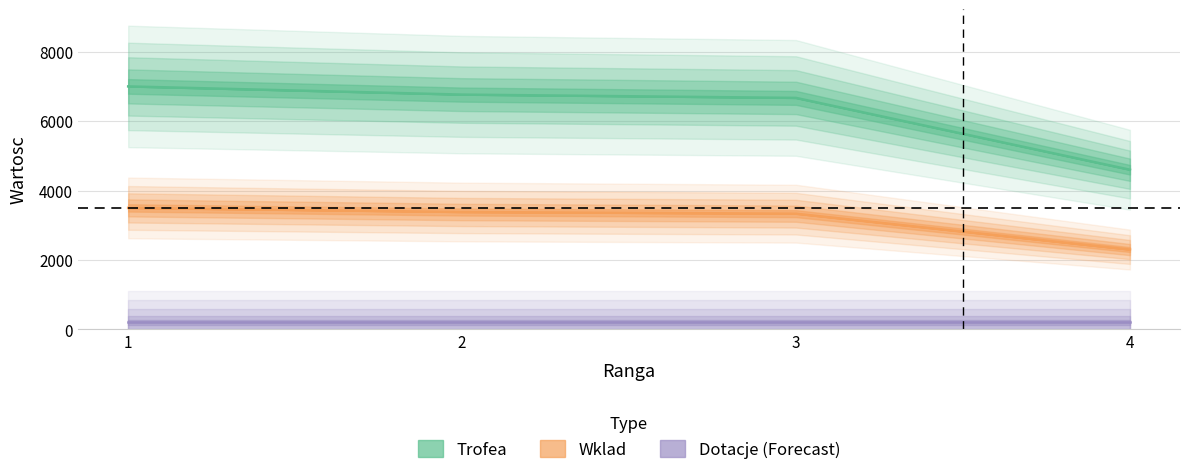

True or false: Wklad and Trofea cross at least once.

False